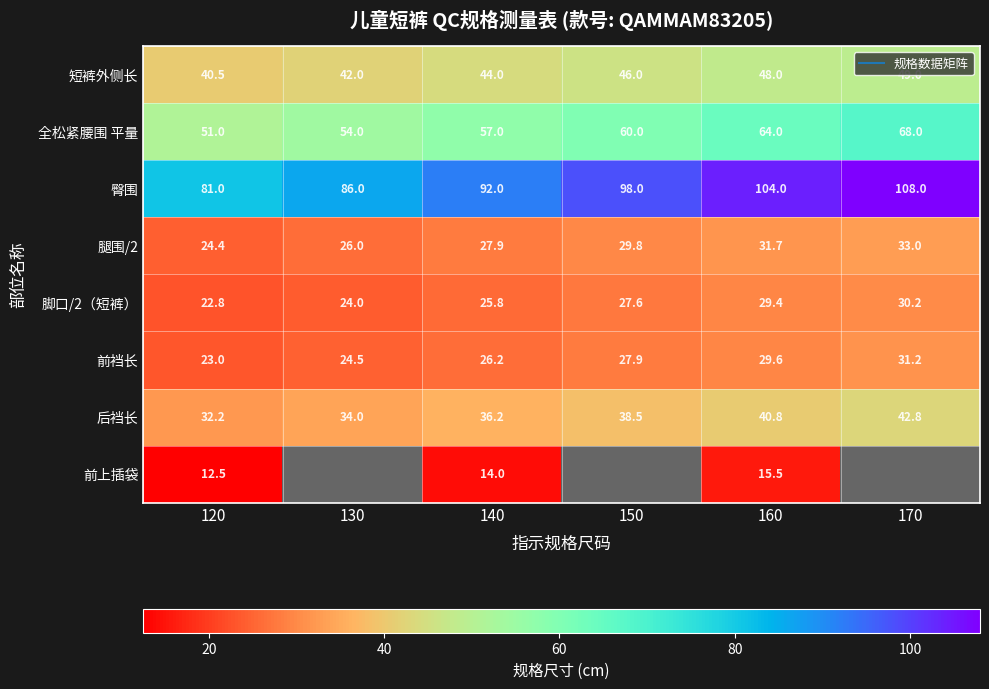

What is the difference between the 臀围 values at 130 and 150?

12.0